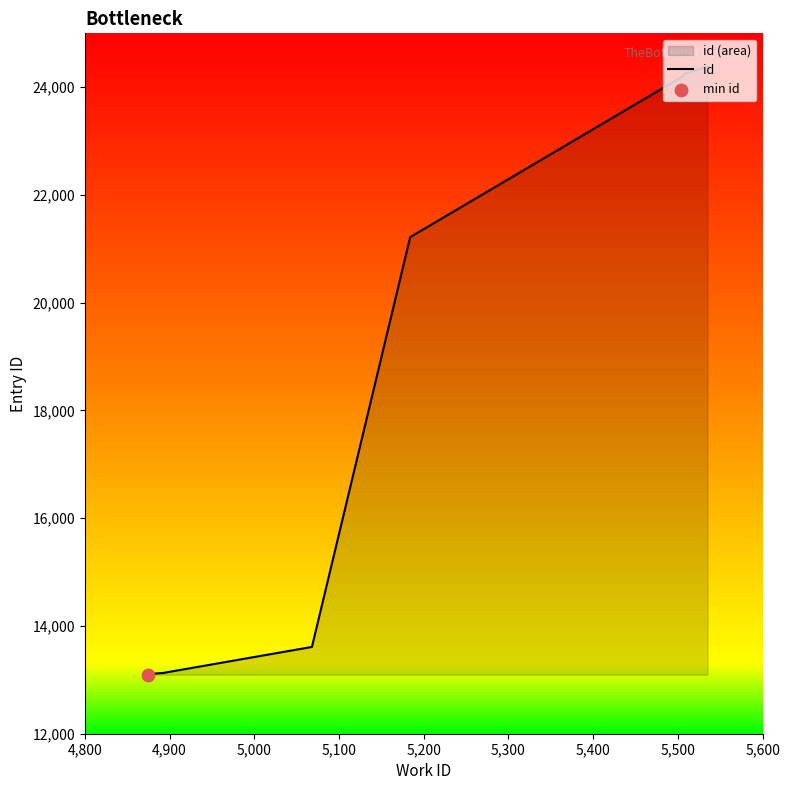

What is the change in value from 4,800 to 5,400?

+11118